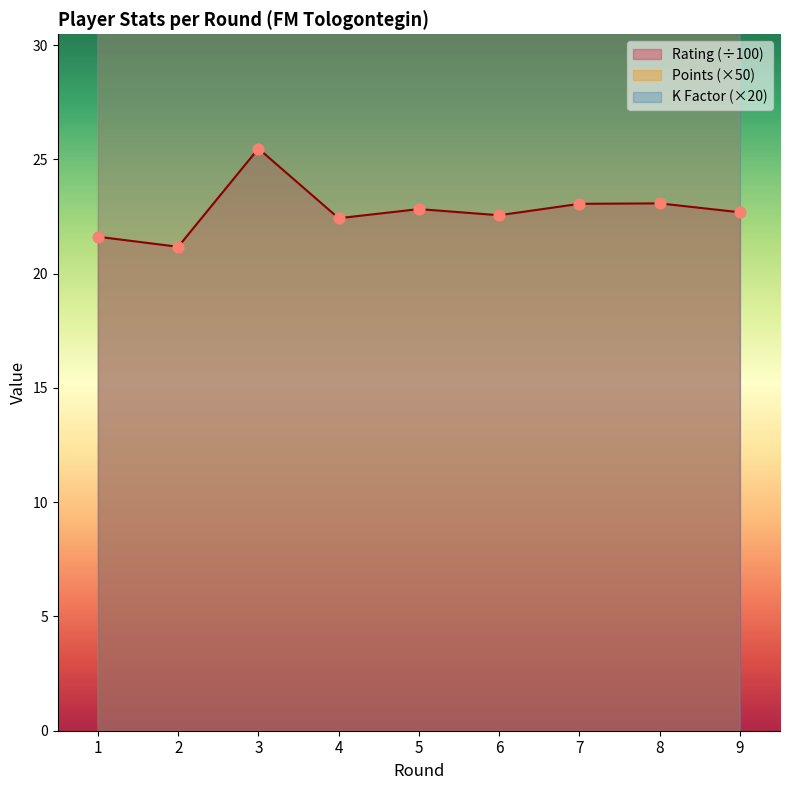

What is the total value across all series at 1?

296.6